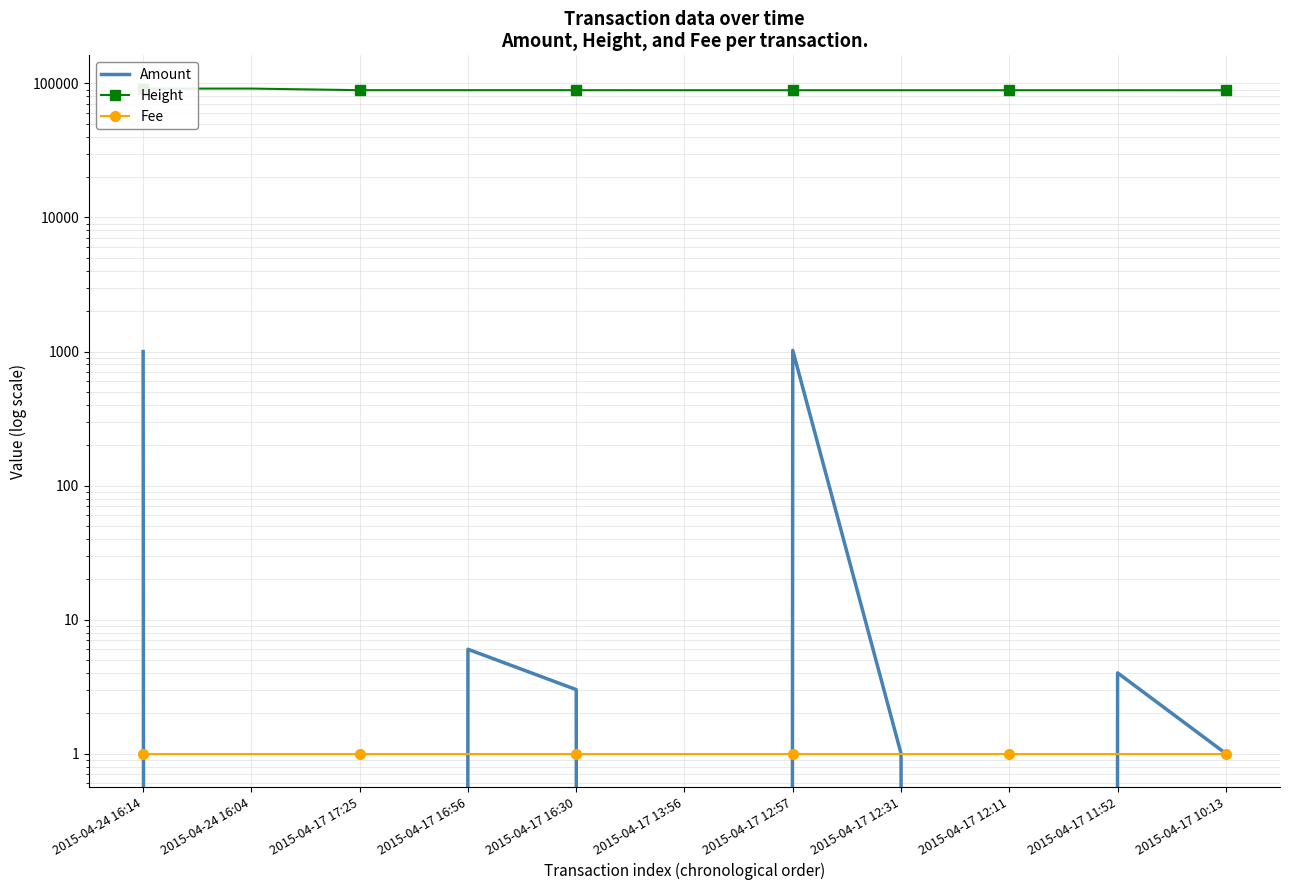

At how many categories does at least one series exceed 16368?

11